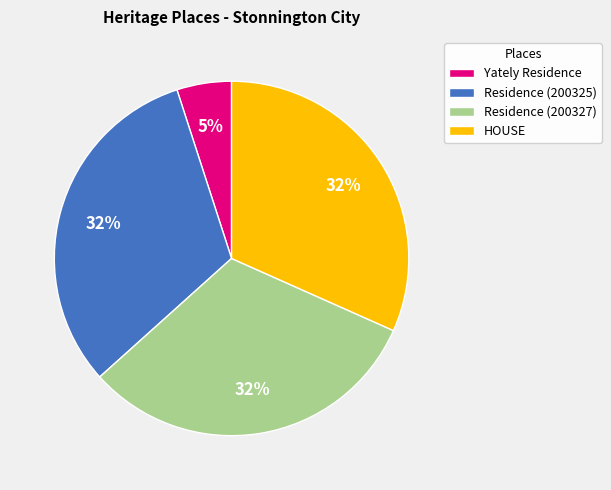

Is there any slice that represents more than half of the pie?

No